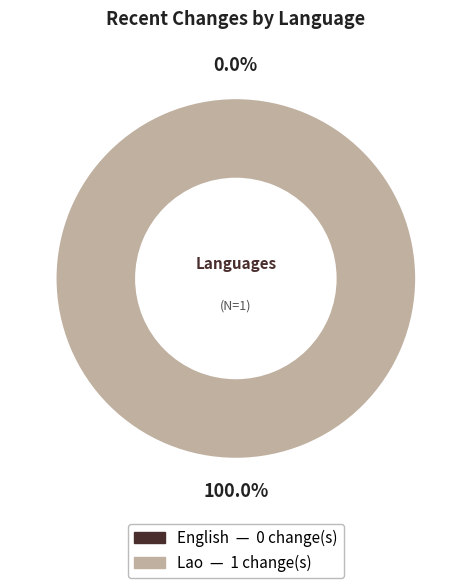

To the nearest percent, what is the difference between the largest and smallest slice percentages?

100%